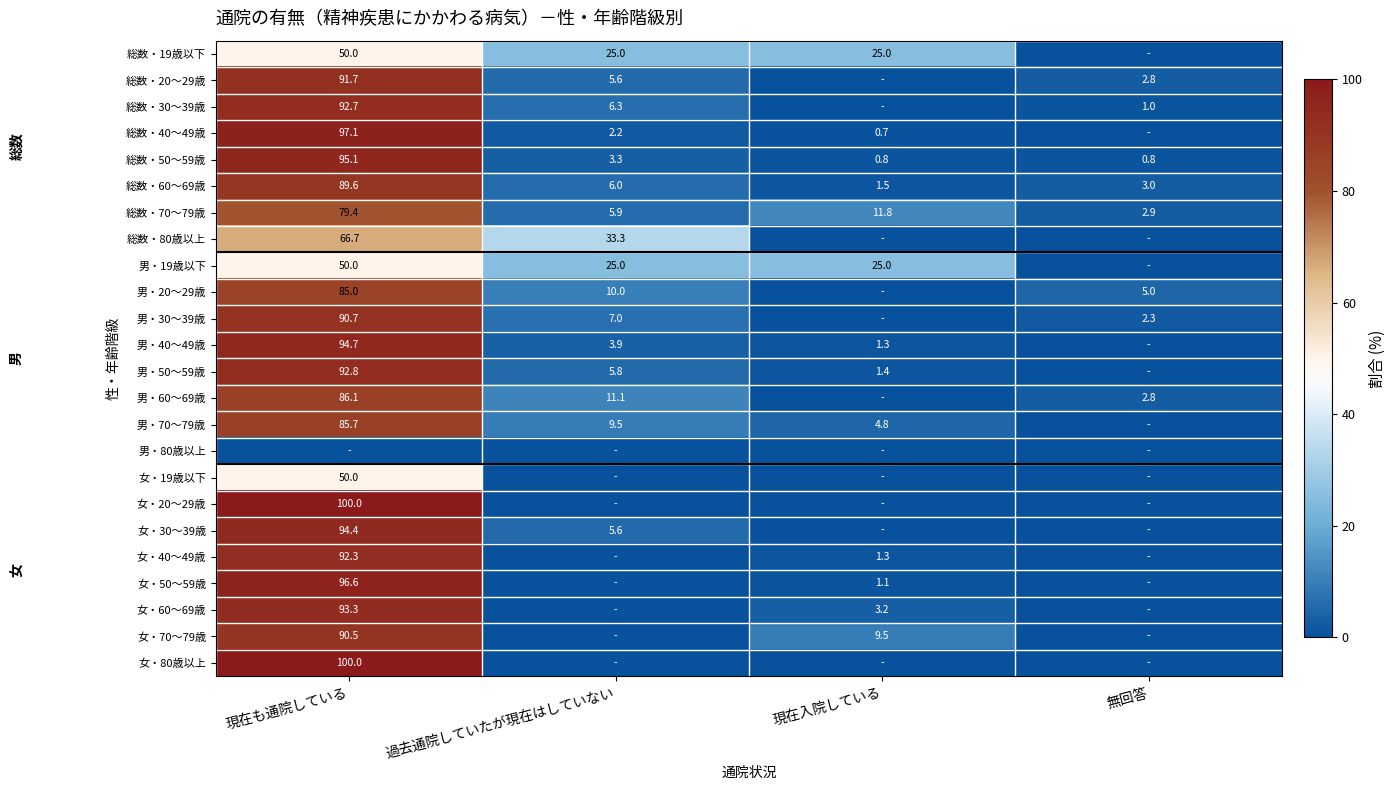

At which category does the chart reach its peak across all series?

現在も通院している